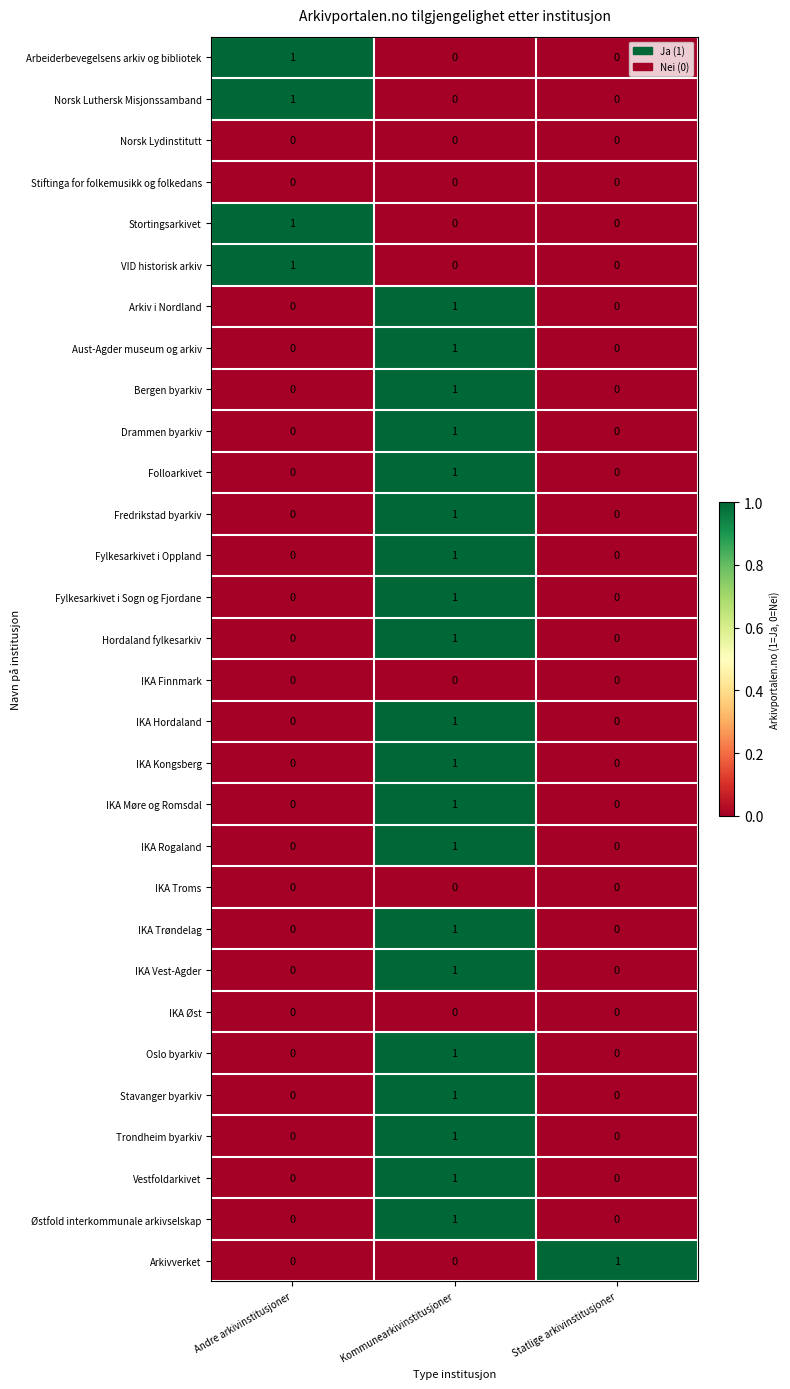

The Fylkesarkivet i Sogn og Fjordane series shows 1 at Statlige arkivinstitusjoner. True or false?

False